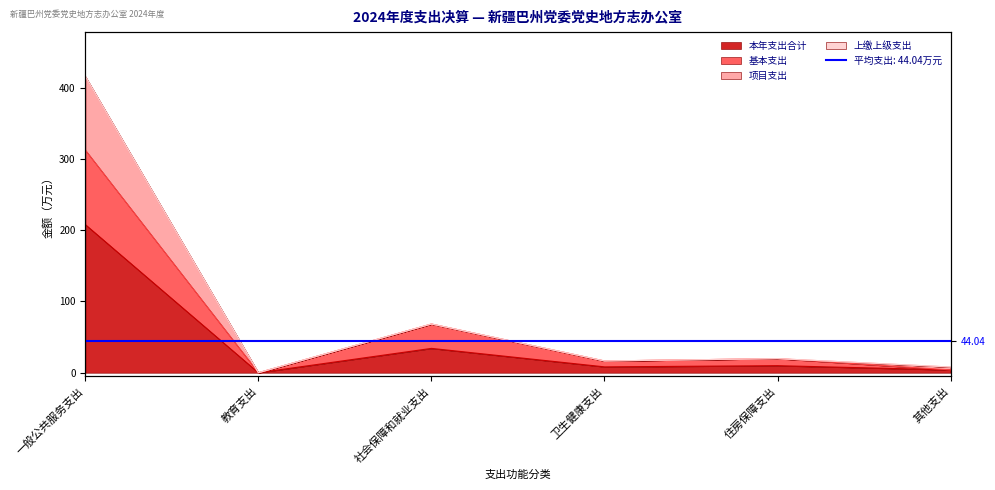

Does the chart display data point markers on the line(s)?

No